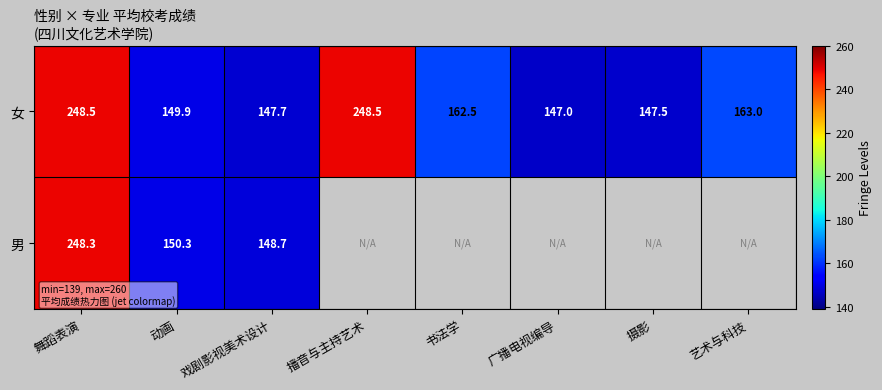

Where is 女 nearest to the value 197?

艺术与科技